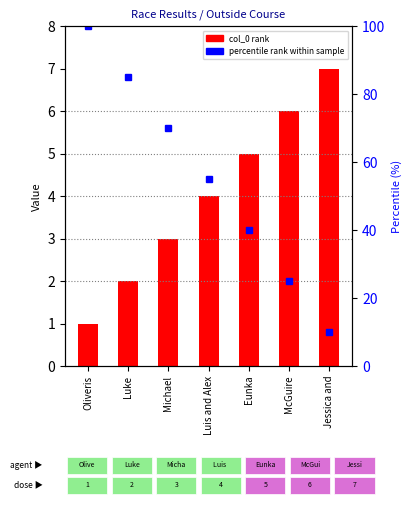

What value does the data have at Luis and Alex?

4